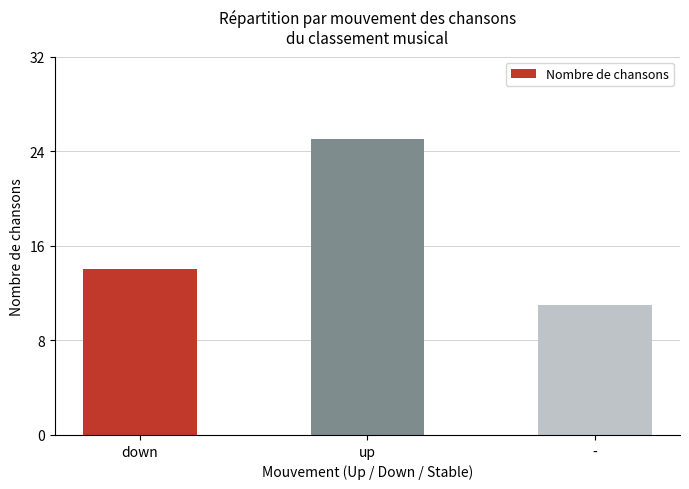

What is the difference between the second highest and minimum values?

3